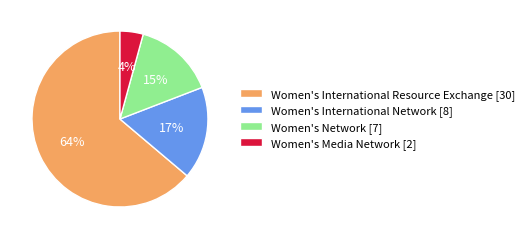

To the nearest percent, what is the difference between the Women's International Resource Exchange and Women's Network slice percentages?

49%